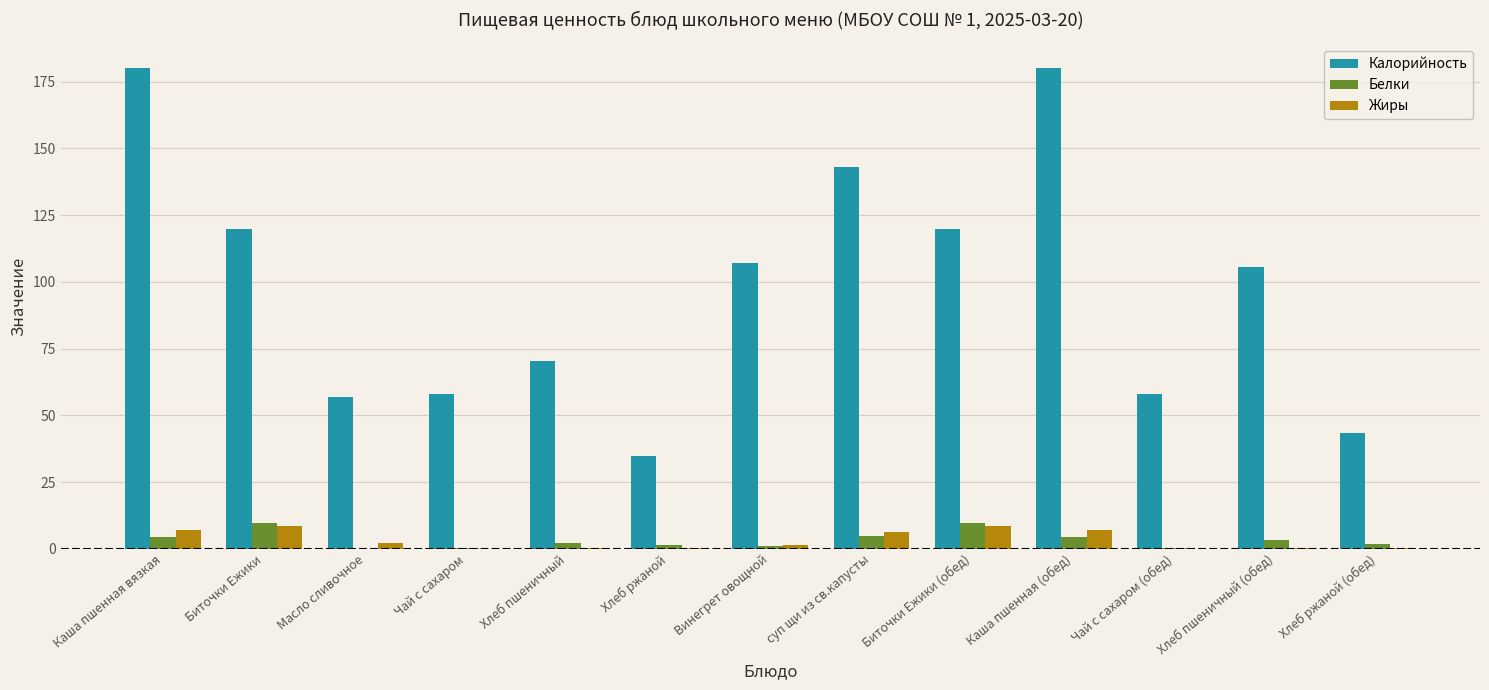

Is it true that Калорийность equals 34.8 at Хлеб ржаной?

True